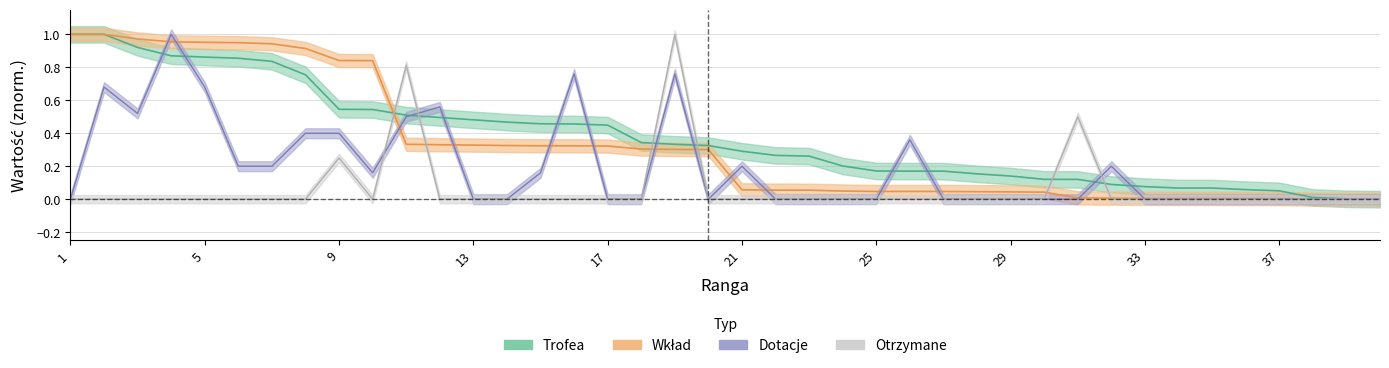

Is the value of Trofea at 23 greater than the value of Otrzymane at 23?

Yes